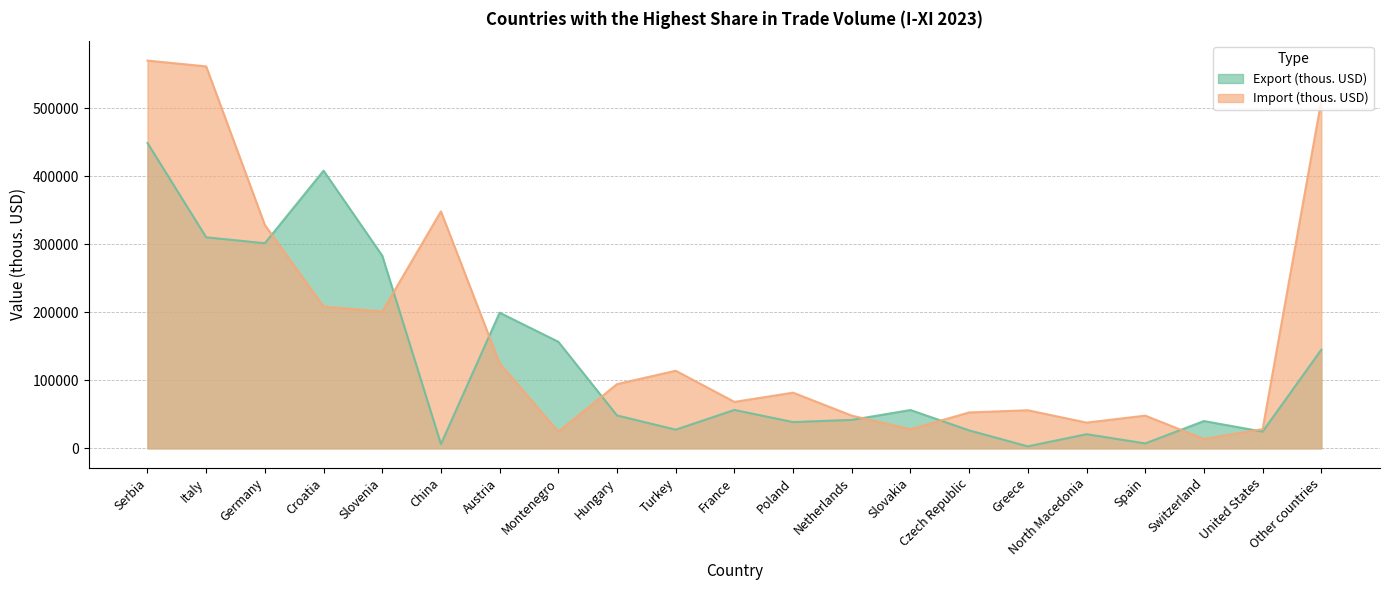

What is the total value across all series at North Macedonia?

58703